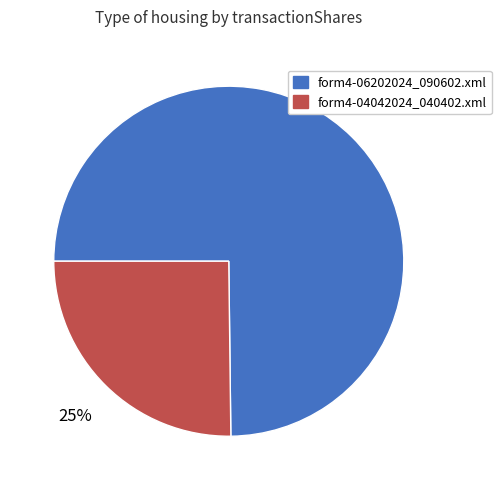

Do form4-04042024_040402.xml and form4-06202024_090602.xml together represent more than half of the pie?

Yes